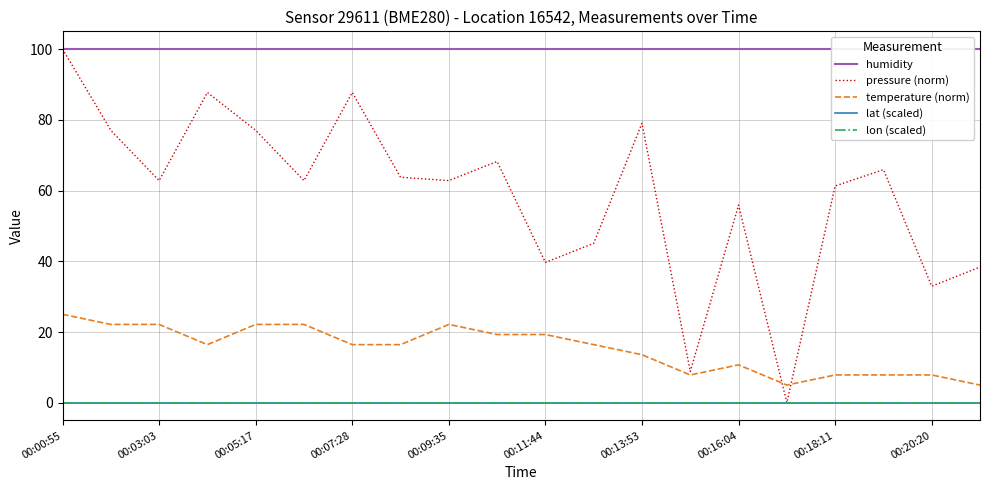

At which label is pressure (norm) closest to 50?

11